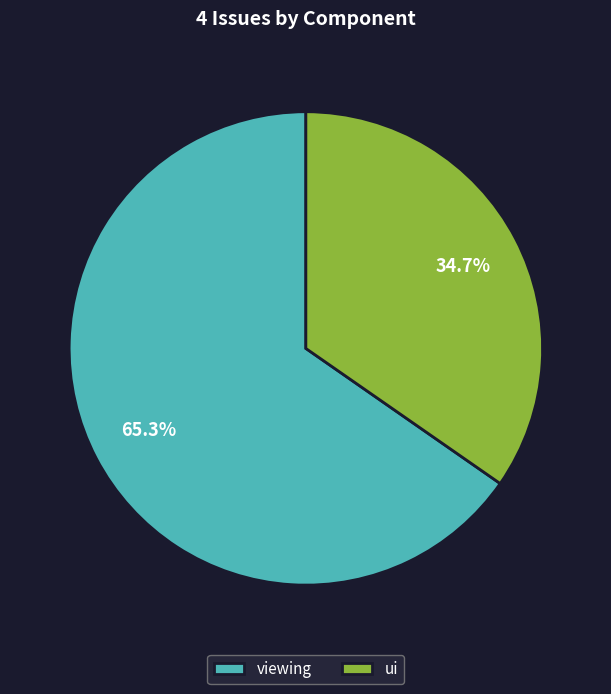

Approximately how many times larger is the value at viewing compared to ui?

1.9